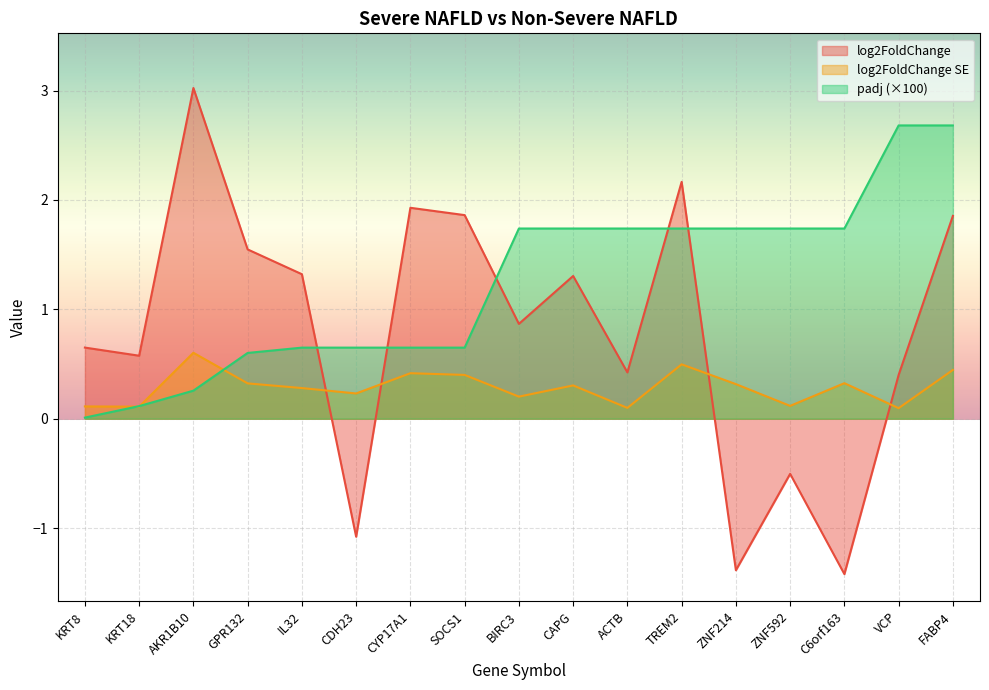

True or false: log2FoldChange has a value of -1.4 at C6orf163.

True